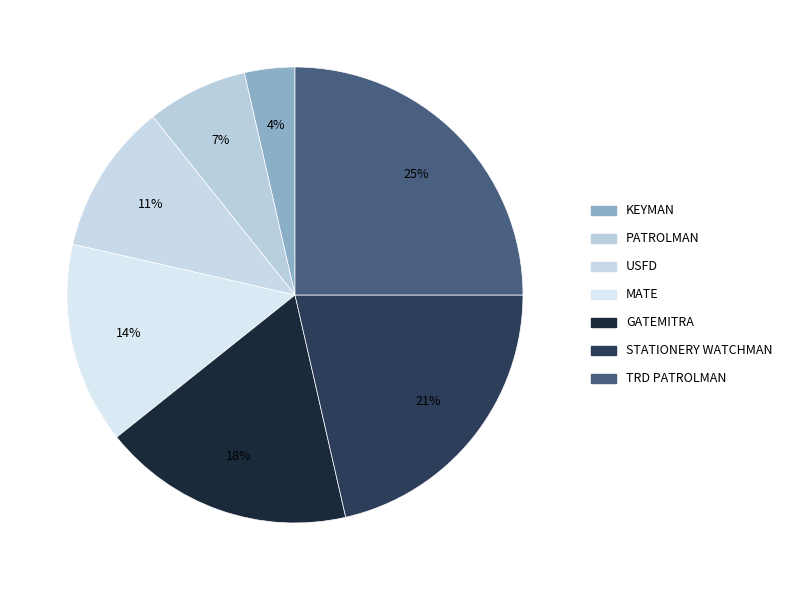

The TRD PATROLMAN slice represents 25% of the pie. True or false?

True